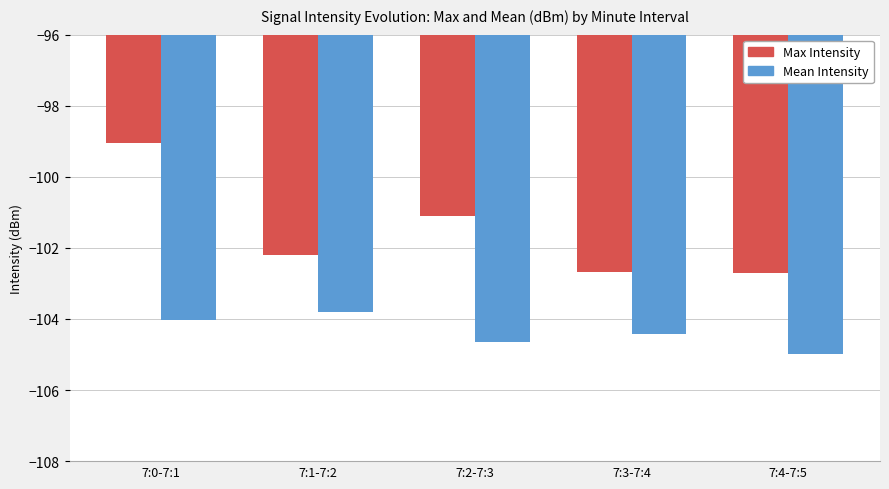

Which series has the largest total across all categories?

Max Intensity